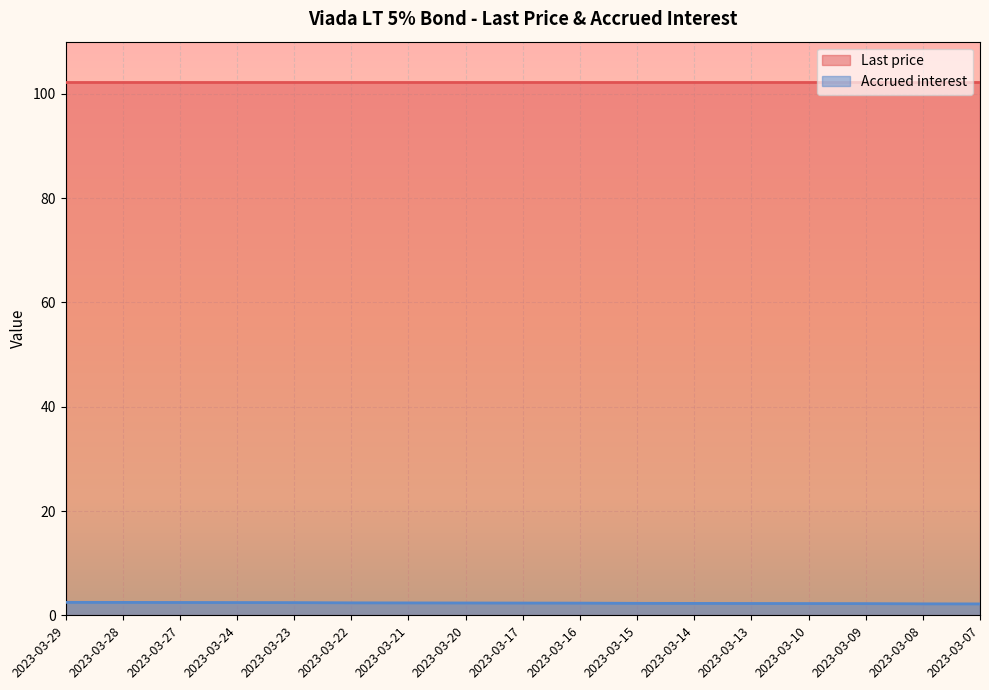

True or false: Last price and Accrued interest cross at least once.

False